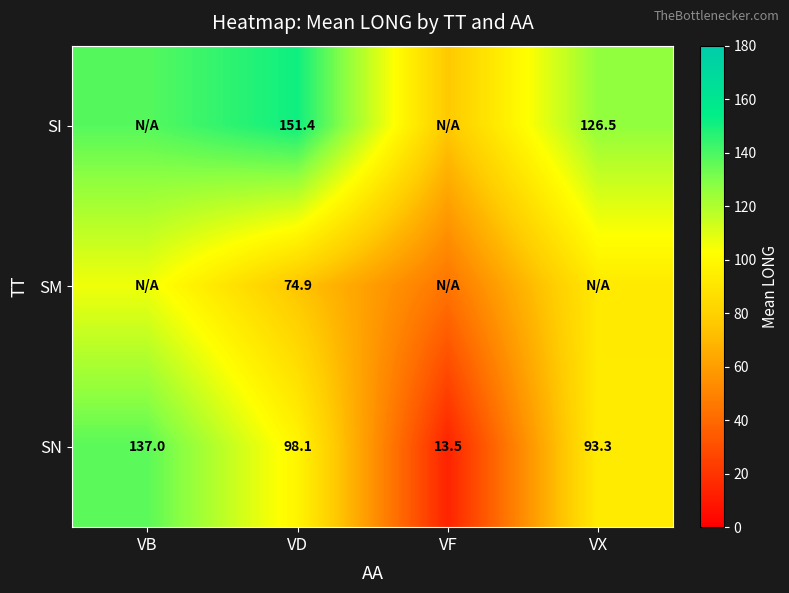

Which category has the lowest value in the SN series?

VF